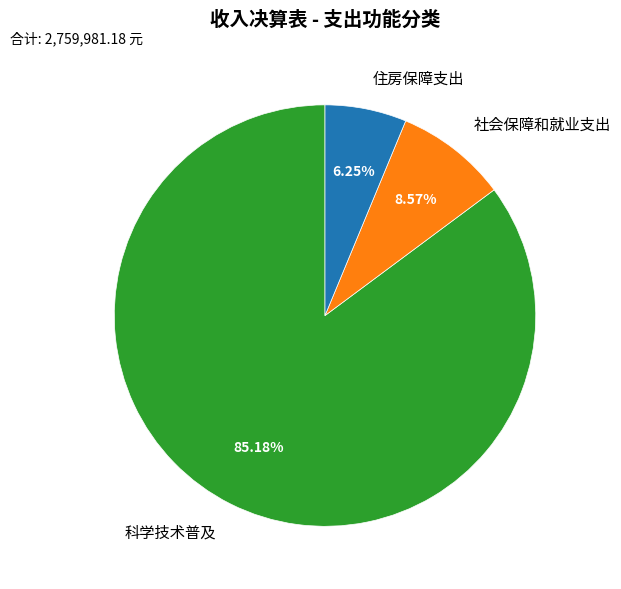

The 科学技术普及 slice represents 80% of the pie. True or false?

False